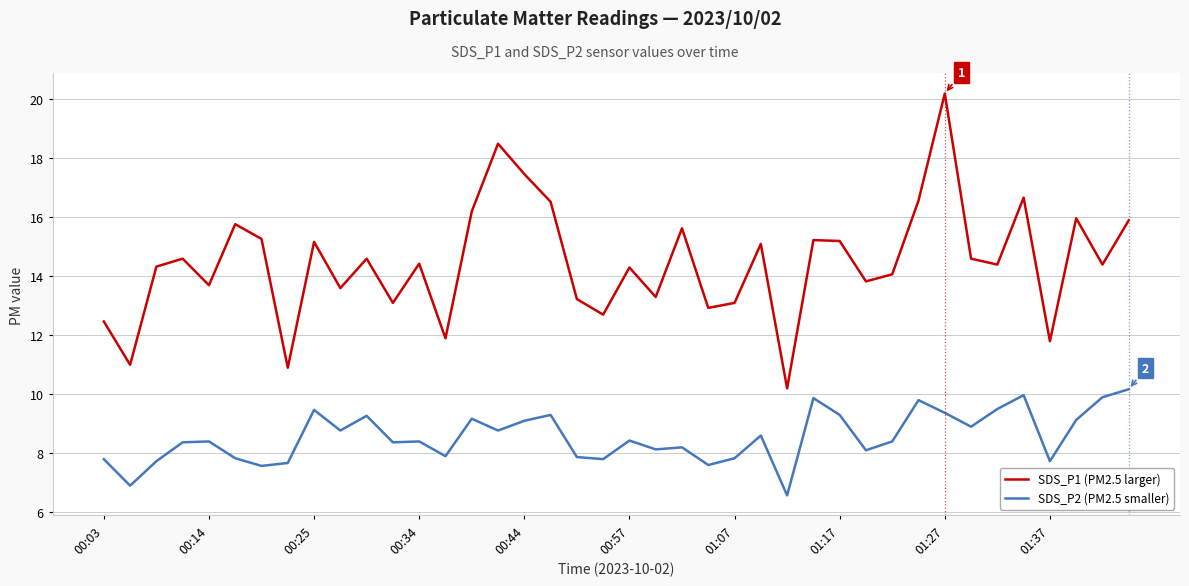

What are all the series names shown in the legend?

SDS_P1 (PM2.5 larger), SDS_P2 (PM2.5 smaller)